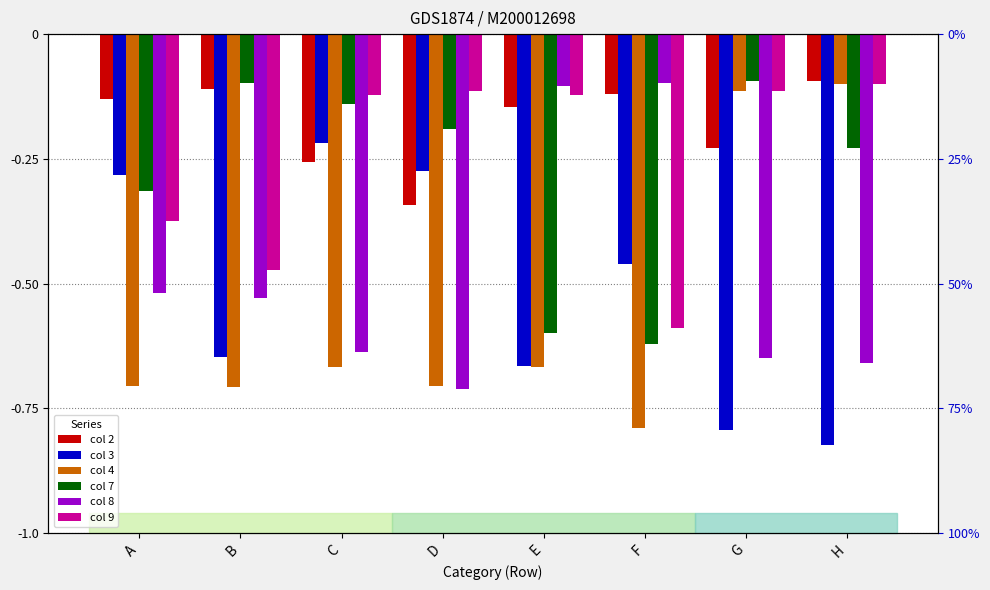

How many groups of bars are there?

8